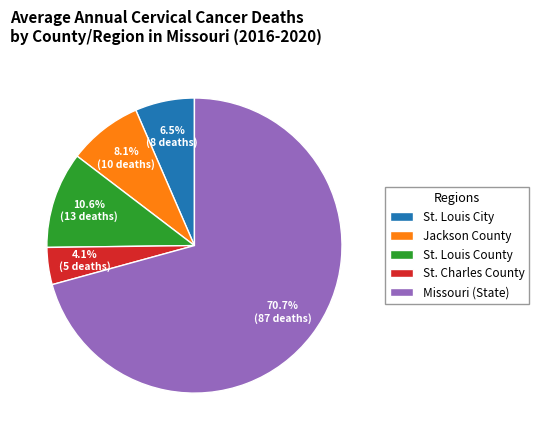

How many slices are in this pie chart?

5